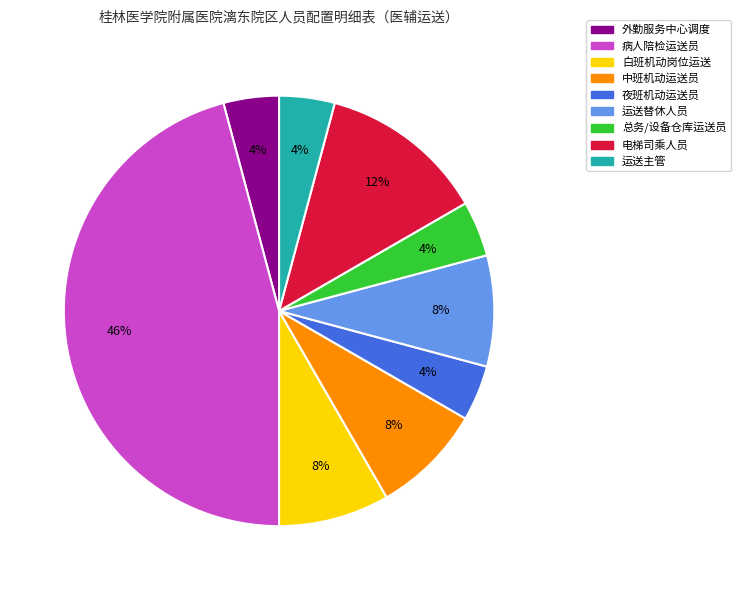

To the nearest percent, what is the combined percentage of 运送主管 and 总务/设备仓库运送员?

8%